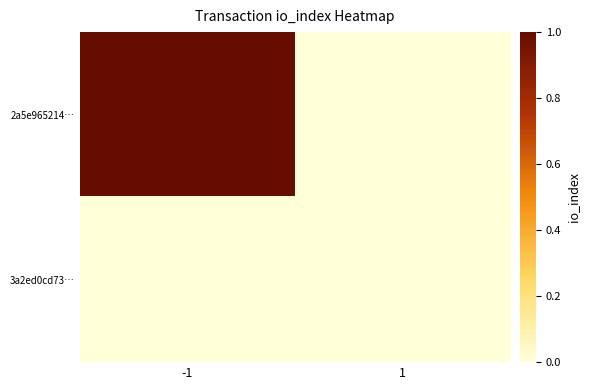

List the series in order of their peak value, lowest first.

3a2ed0cd73…, 2a5e965214…